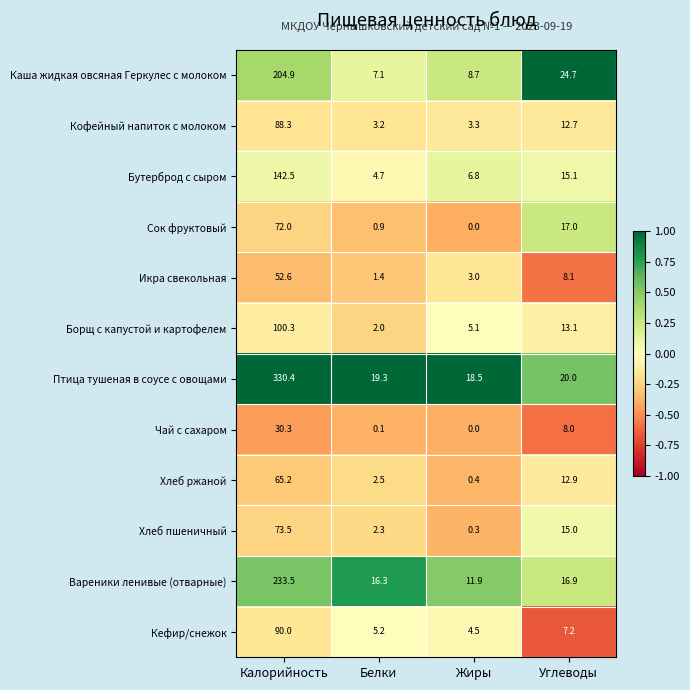

Rank the series by their maximum value, from highest to lowest.

Птица тушеная в соусе с овощами, Вареники ленивые (отварные), Каша жидкая овсяная Геркулес с молоком, Бутерброд с сыром, Борщ с капустой и картофелем, Кефир/снежок, Кофейный напиток с молоком, Хлеб пшеничный, Сок фруктовый, Хлеб ржаной, Икра свекольная, Чай с сахаром